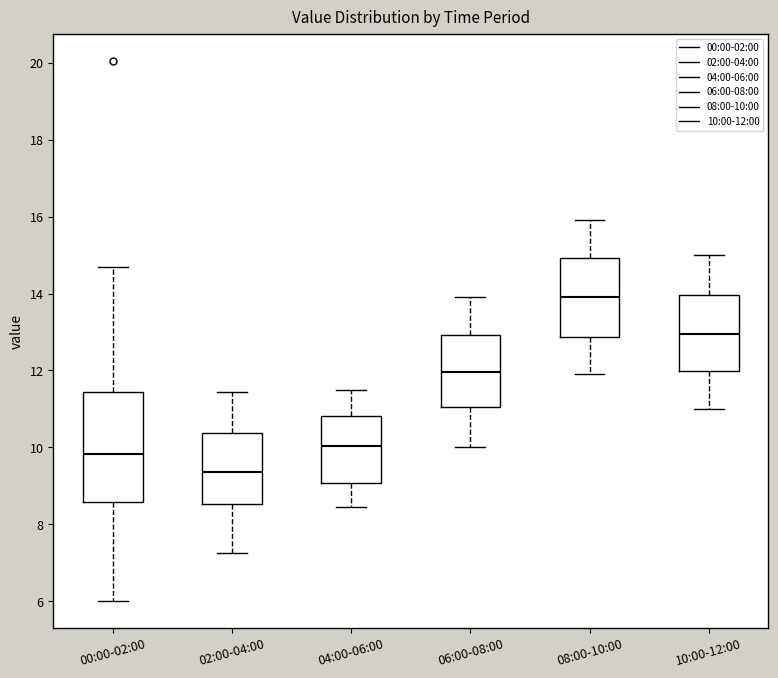

Which box is the tallest, from its lower edge to its upper edge?

00:00-02:00